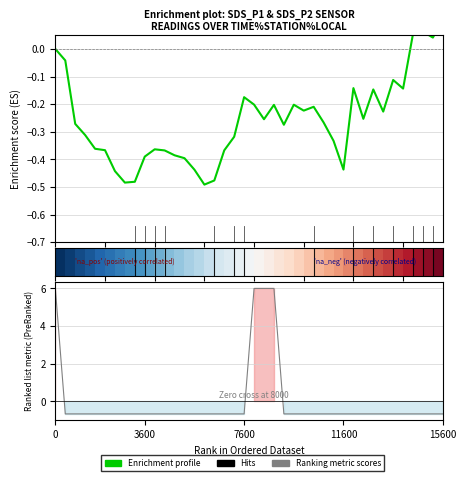

What is the highest value of the Ranking metric scores series?

6.0